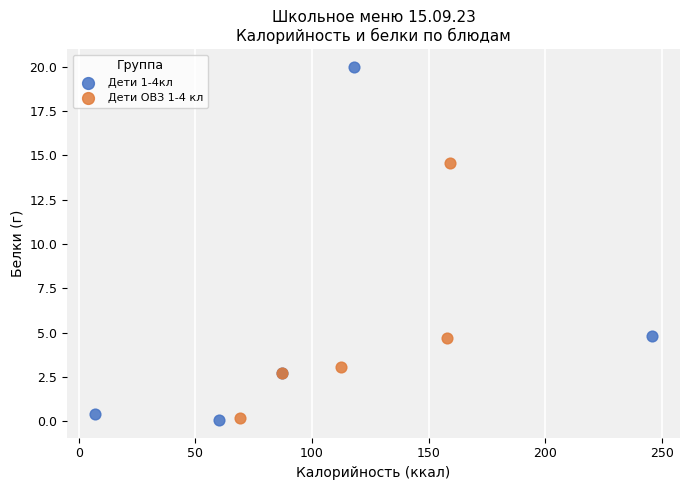

Which series has the largest Y range (max minus min)?

Дети 1-4кл